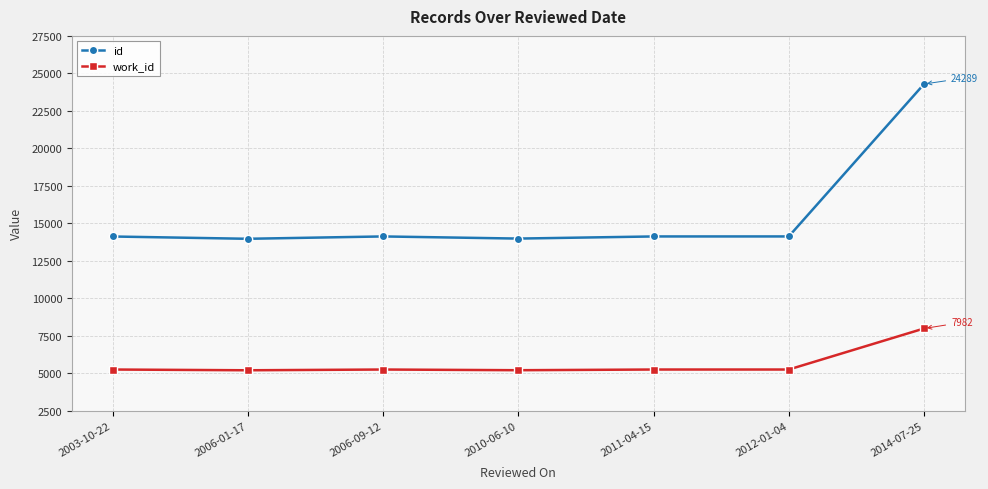

What is the spread (max minus min) of values at 2014-07-25?

16307